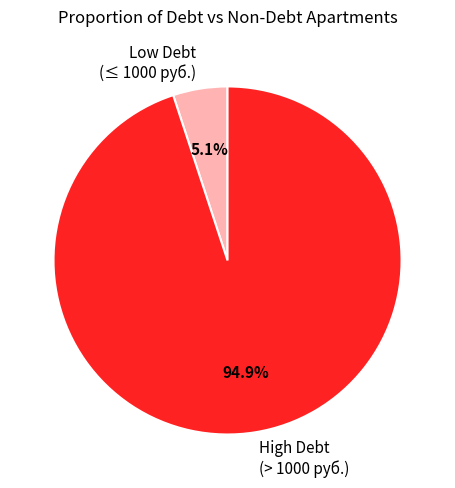

Rank the categories by value from highest to lowest.

High Debt (> 1000 руб.), Low Debt (≤ 1000 руб.)